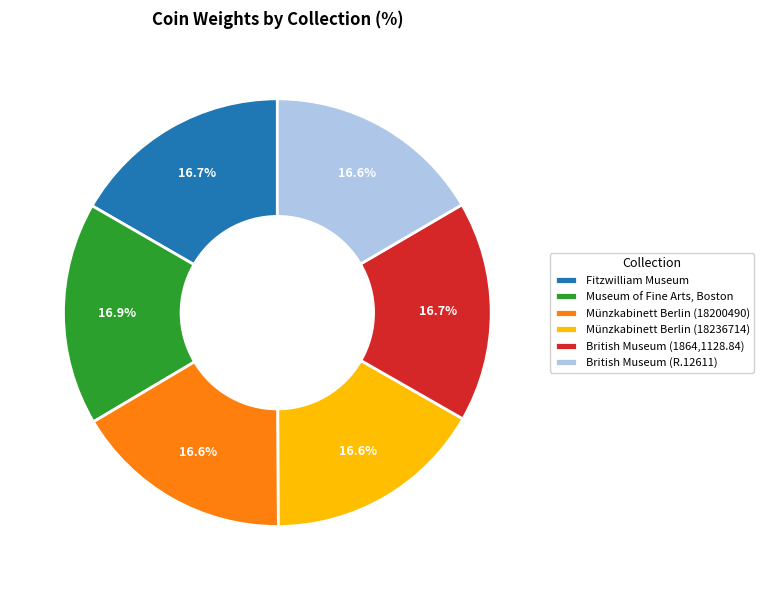

Is there any slice that represents more than half of the pie?

No